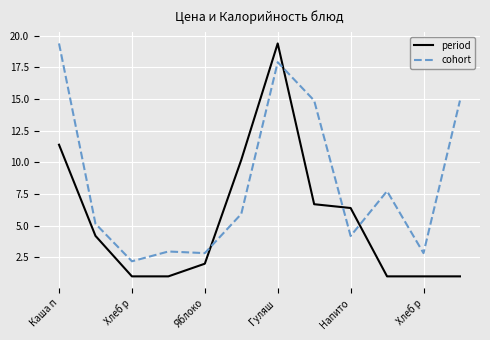

Which series has the largest range (max minus min)?

period